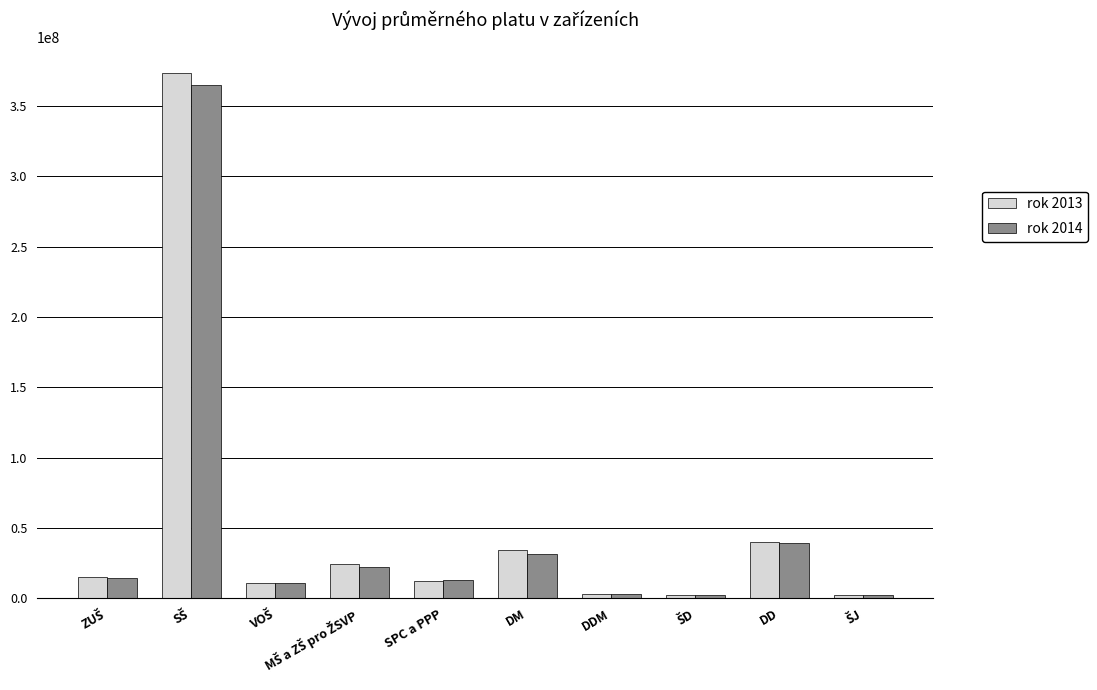

What is the total value across all series at DM?

66229929